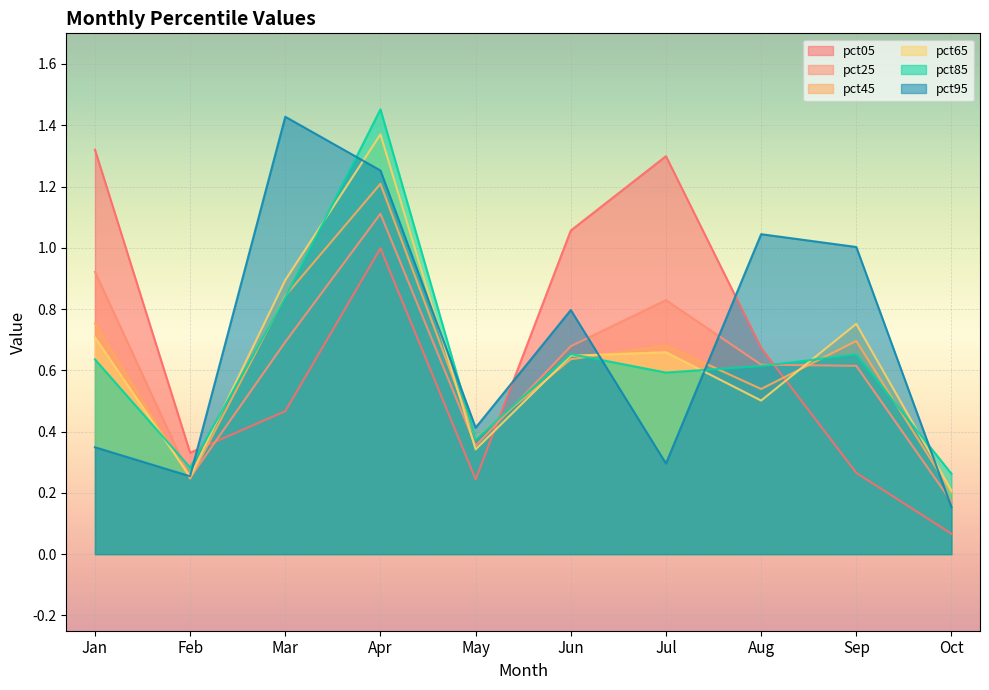

Reading left to right, list all the values displayed in this chart.

pct05: 1.3	0.3	0.5	1.0	0.2	1.1	1.3	0.7	0.3	0.1
pct25: 0.9	0.2	0.7	1.1	0.4	0.7	0.8	0.6	0.6	0.2
pct45: 0.8	0.2	0.8	1.2	0.4	0.6	0.7	0.5	0.7	0.2
pct65: 0.7	0.3	0.9	1.4	0.3	0.6	0.7	0.5	0.8	0.2
pct85: 0.6	0.3	0.8	1.5	0.4	0.7	0.6	0.6	0.7	0.3
pct95: 0.3	0.3	1.4	1.3	0.4	0.8	0.3	1.0	1.0	0.2